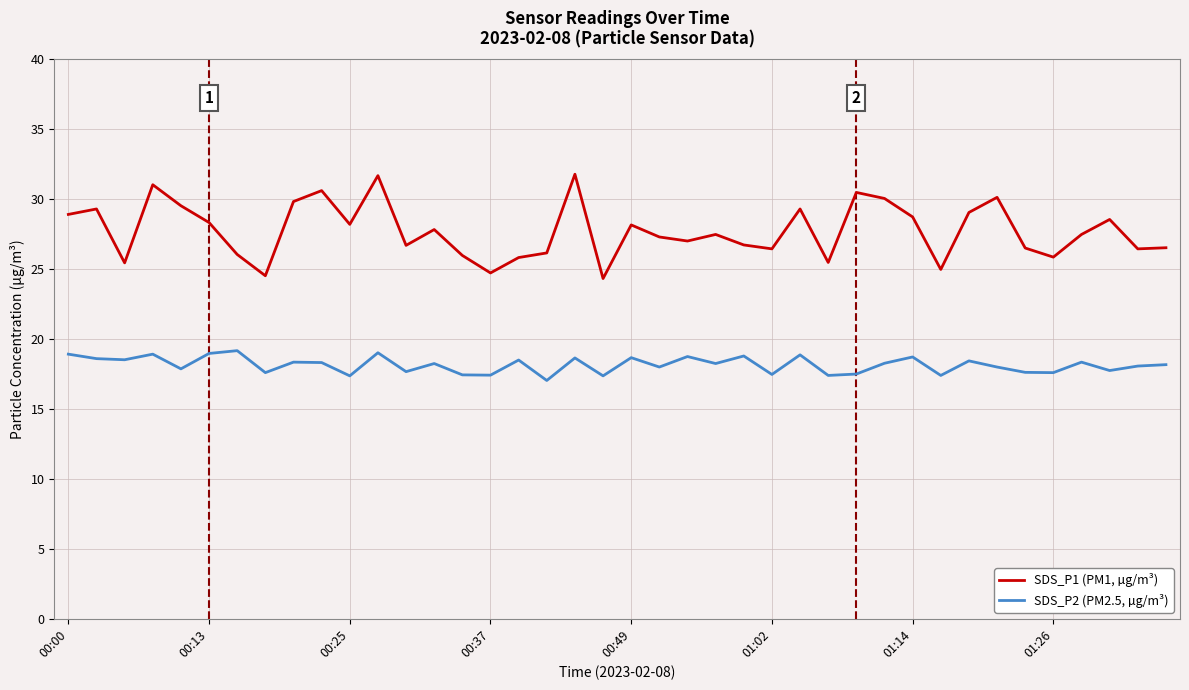

Which series has the widest spread of values?

SDS_P1 (PM1, µg/m³)